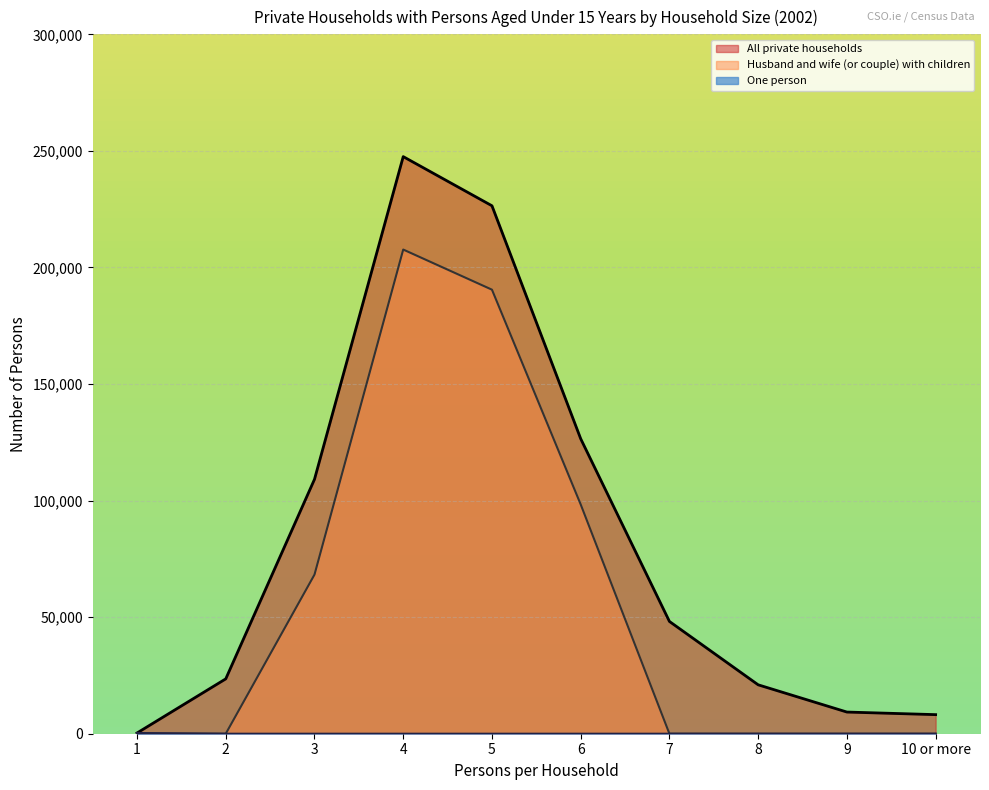

Which category has the lowest value in the One person series?

2